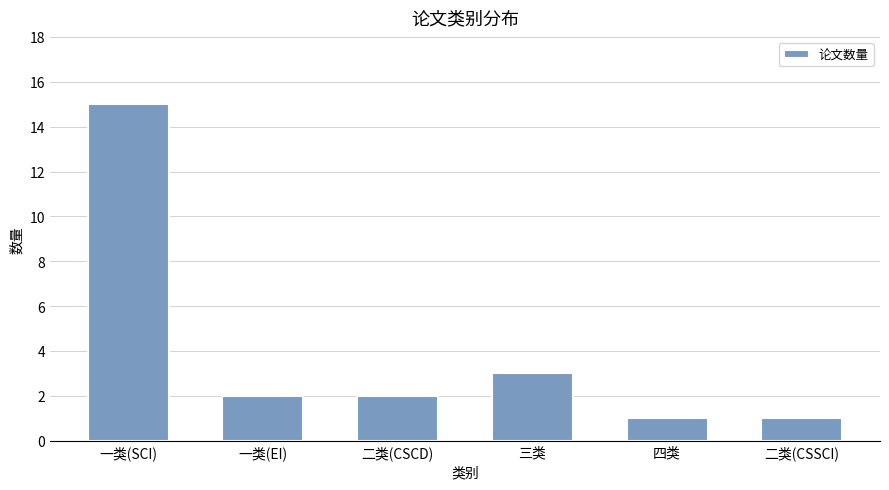

True or false: the data shows 2 at 二类(CSCD).

True